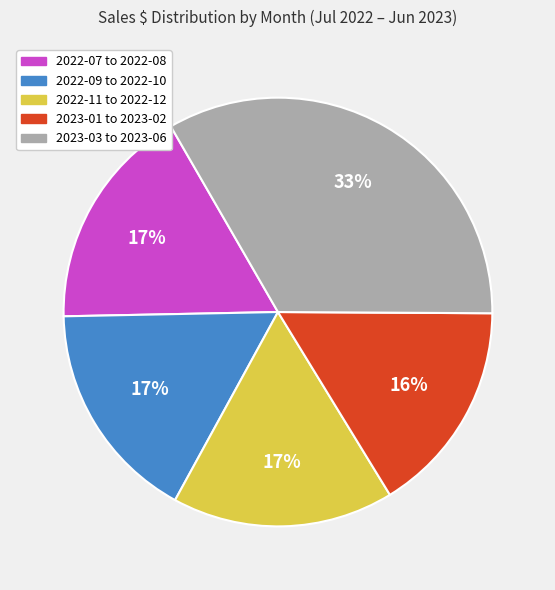

How many segments does this pie chart have?

5